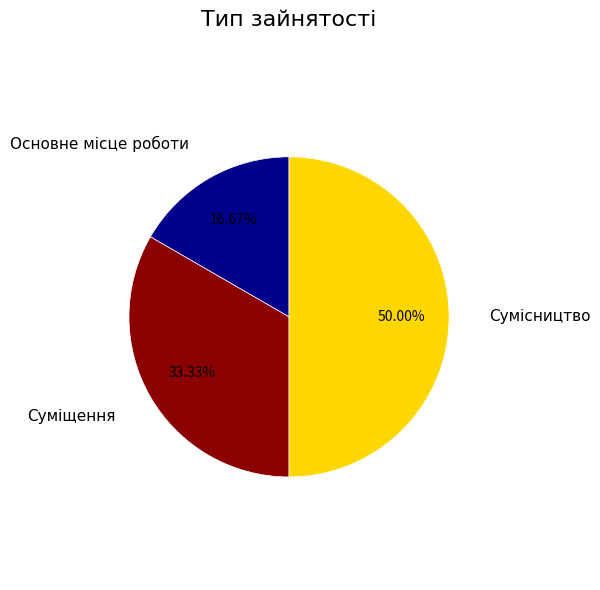

What is the ratio of the value at Основне місце роботи to the value at Сумісництво?

0.3